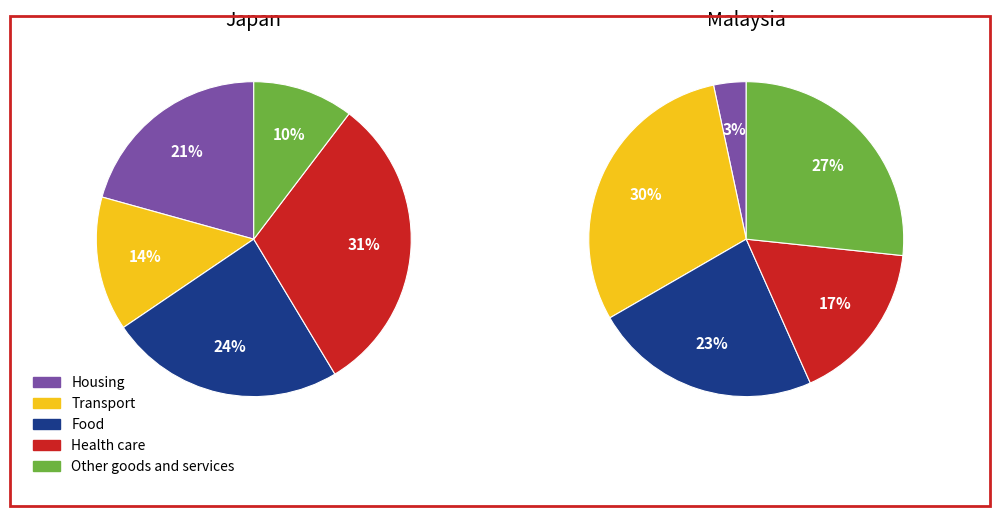

Count the number of slices in the pie.

5